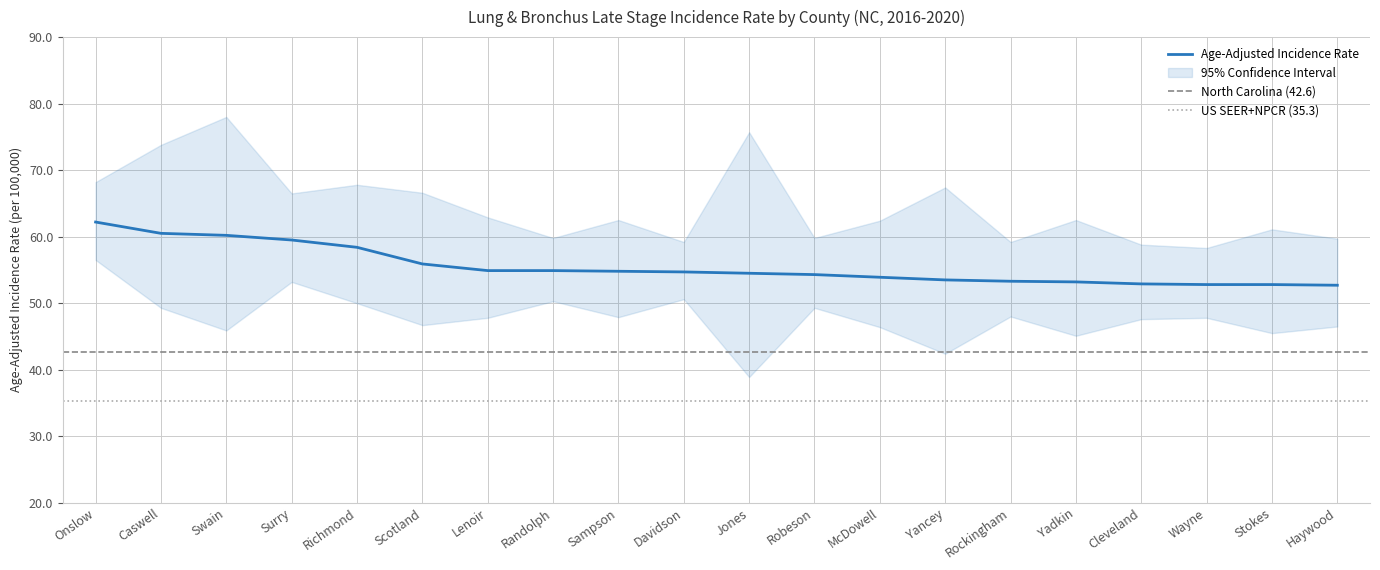

At which category is the sum across all series the highest?

Onslow